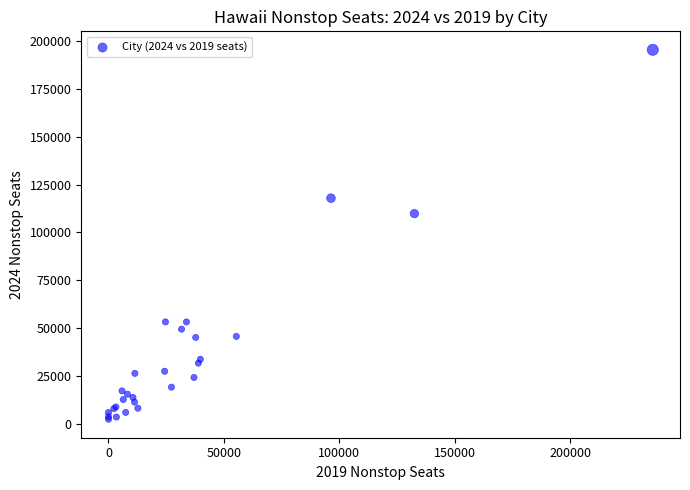

What Y value in the scatter plot is closest to 98911?

109843